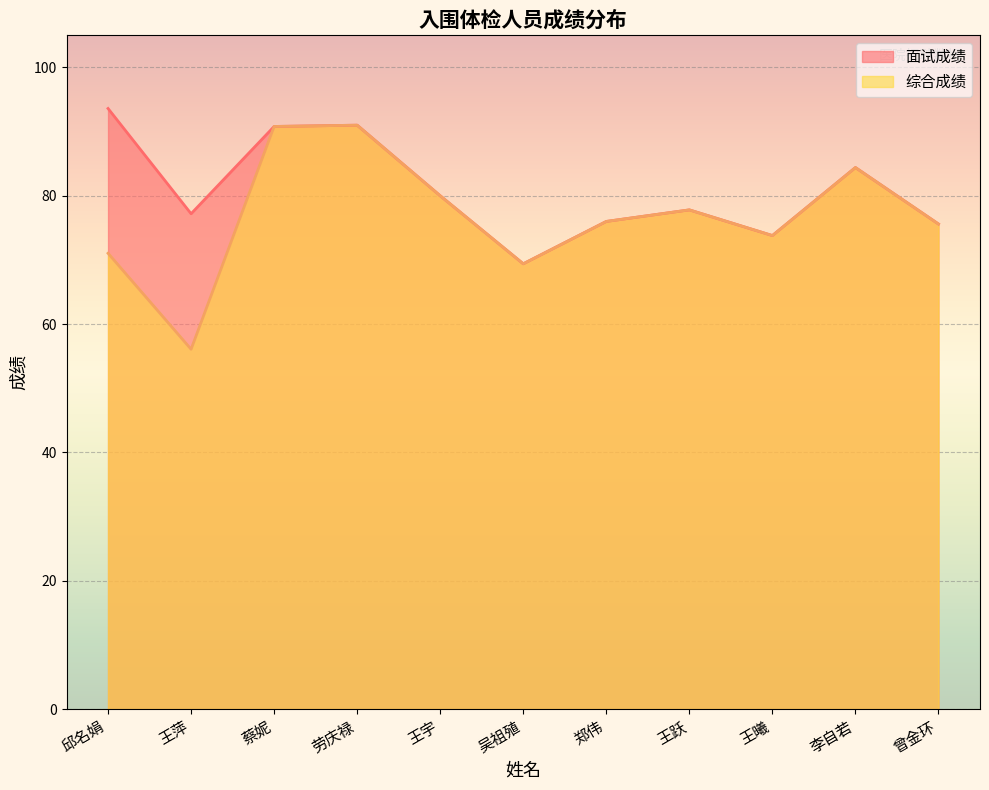

Between 李自若 and 蔡妮, which is larger?

蔡妮